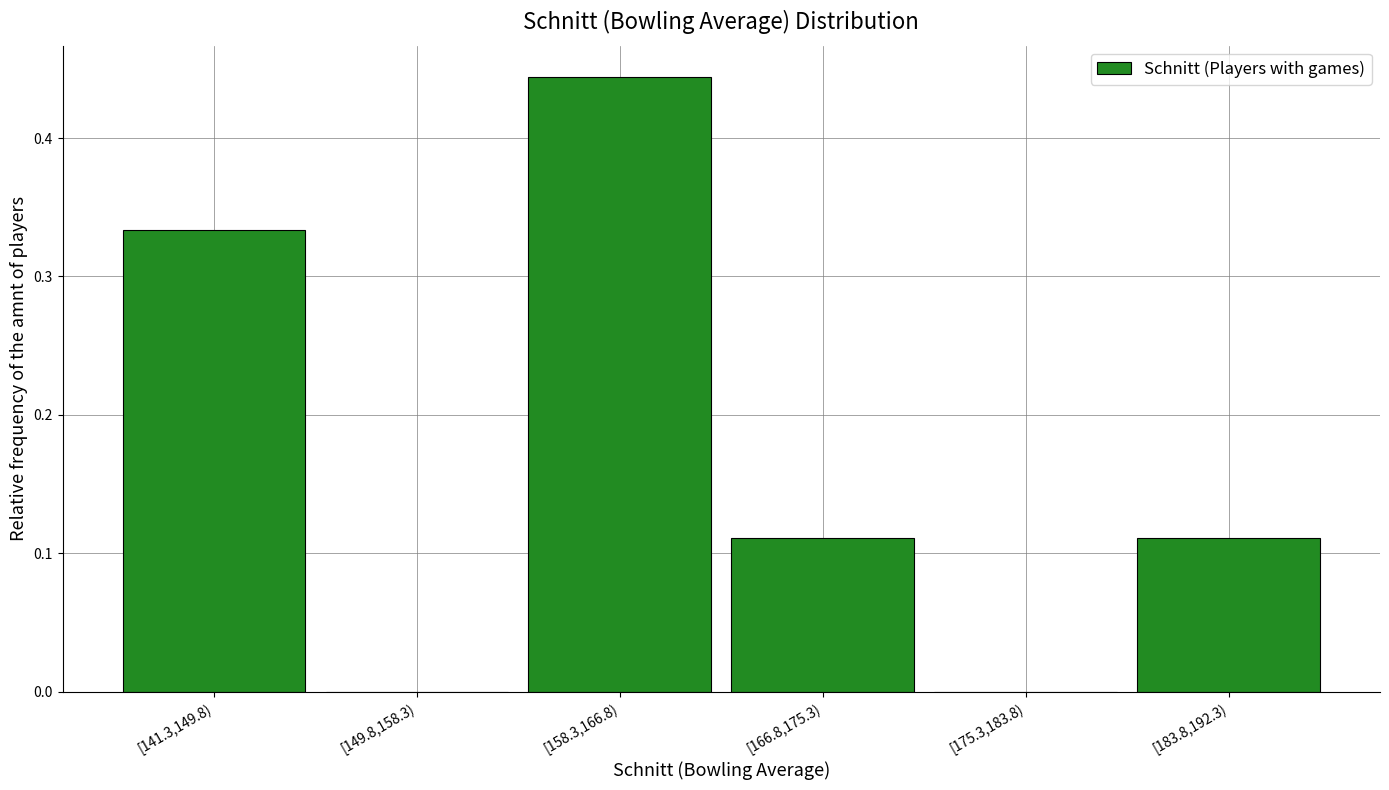

What is the sum of all values?

1.0